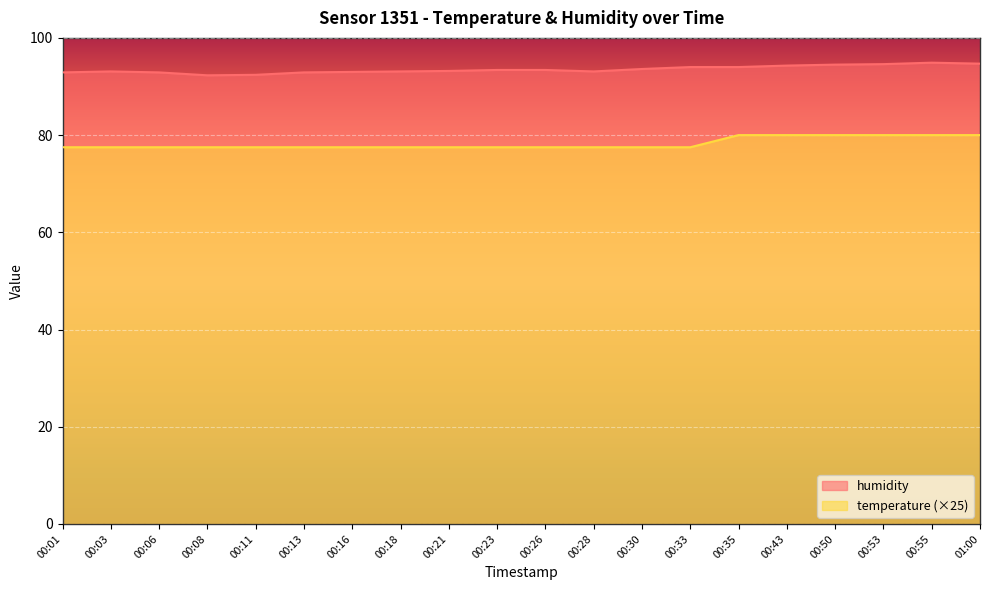

What are all the series names shown in the legend?

humidity, temperature (×25)